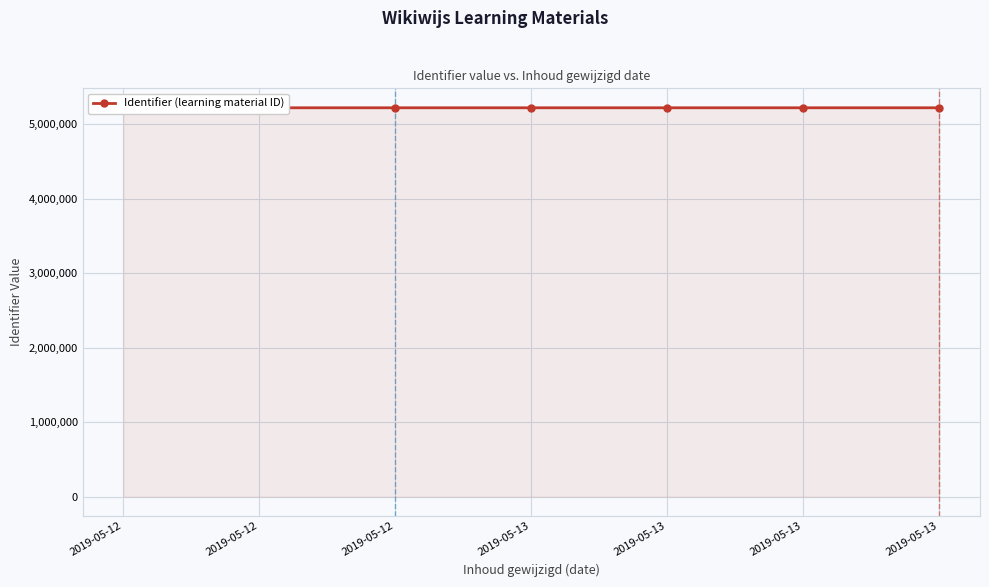

What is the change in value from 2019-05-12 to 2019-05-13?

+11